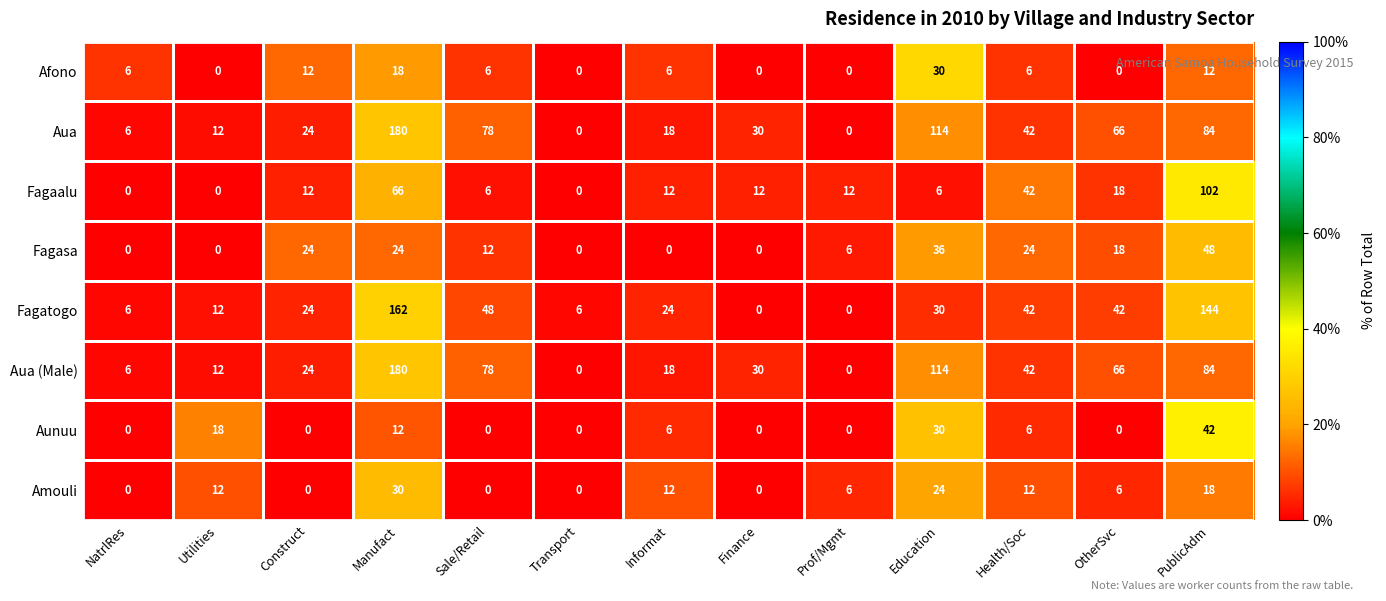

Where is Aua nearest to the value 90?

PublicAdm